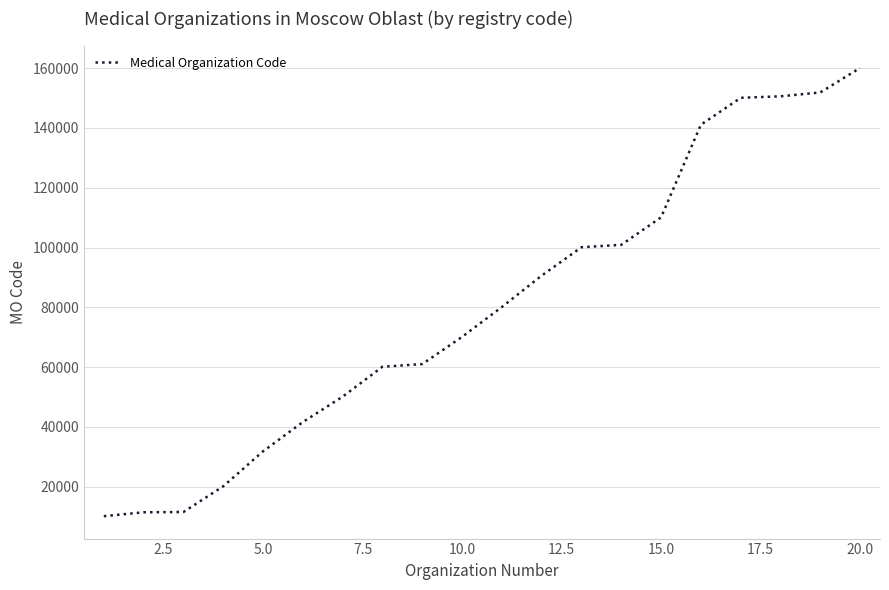

What is the maximum value shown in the chart?

160101